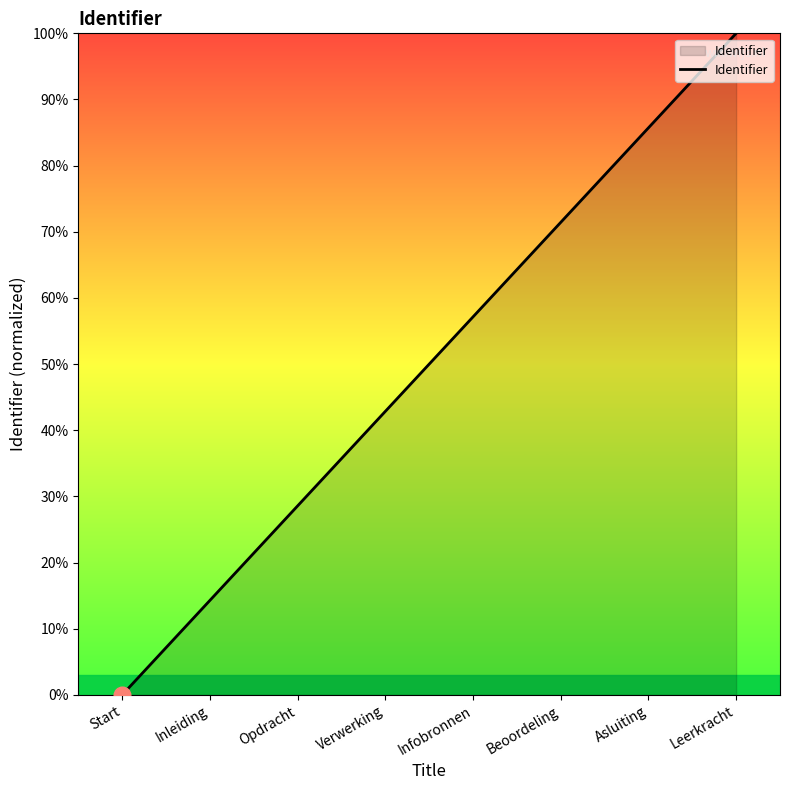

What is the sum of the values at Beoordeling and Leerkracht?

171.4